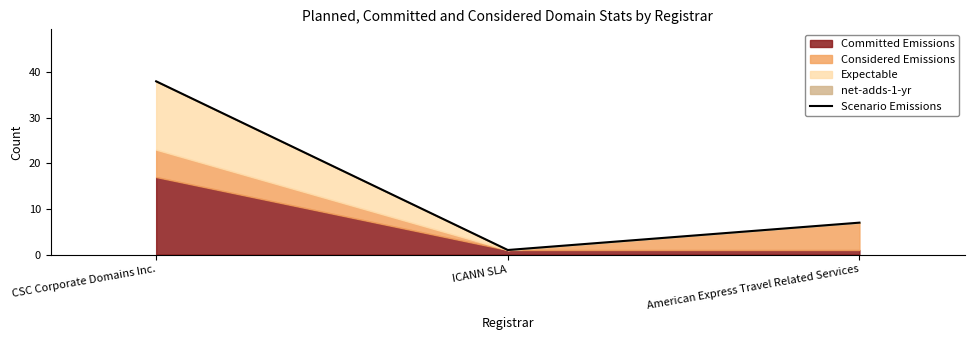

What is the label of the 2nd point from the left?

ICANN SLA